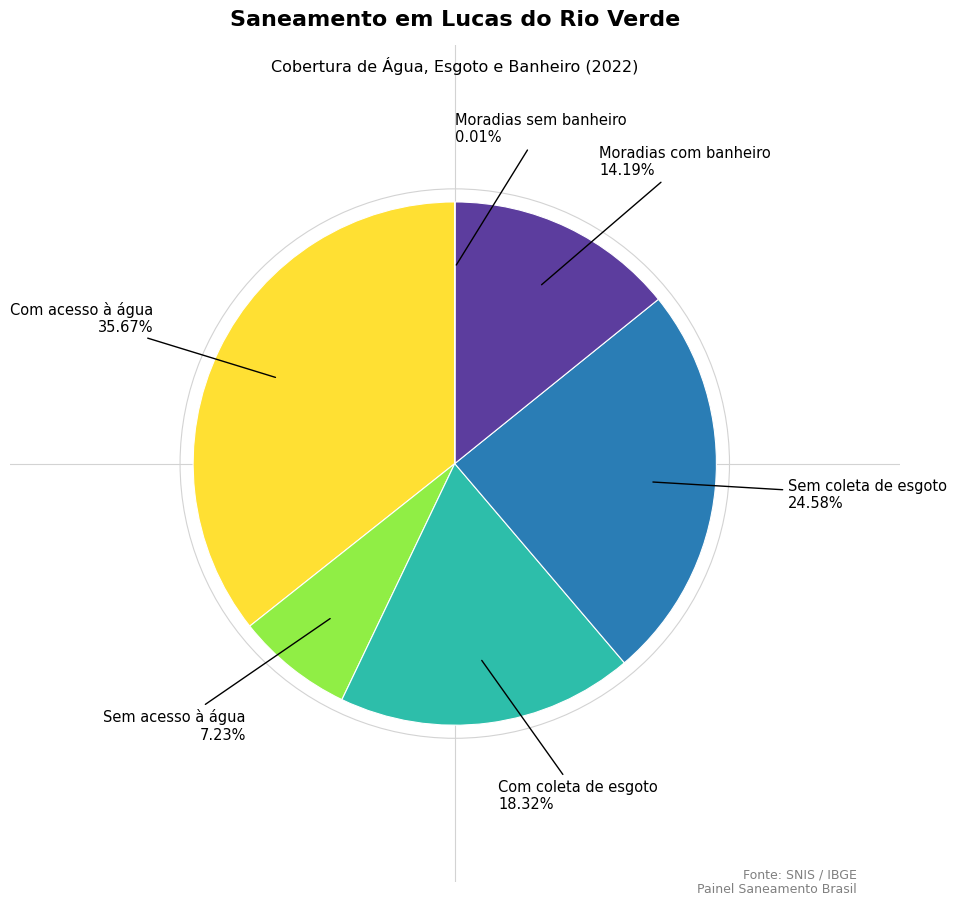

Does any single category account for the majority?

No